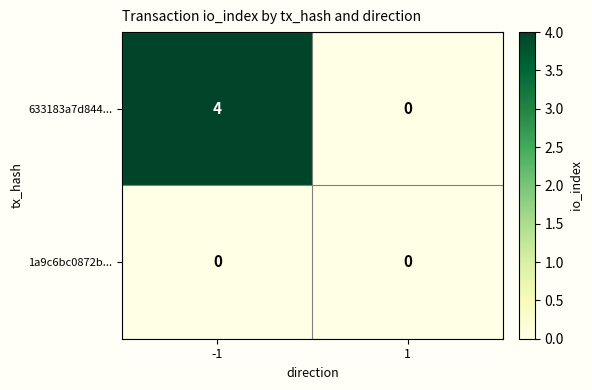

Count the number of data series in this chart.

2